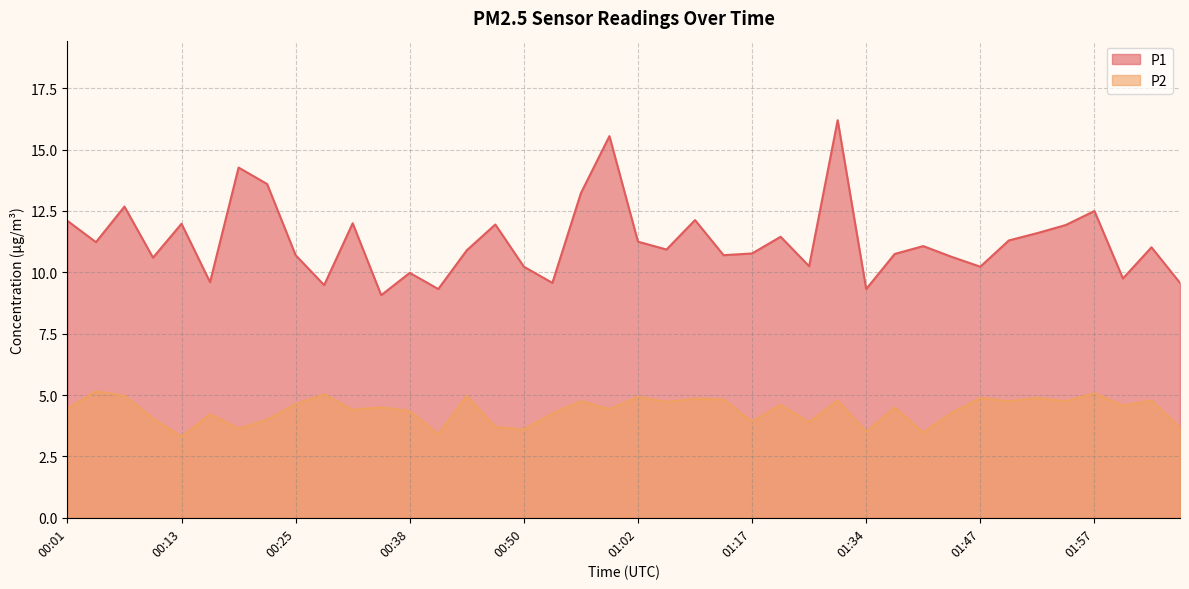

How many data points in P2 are above 4?

29